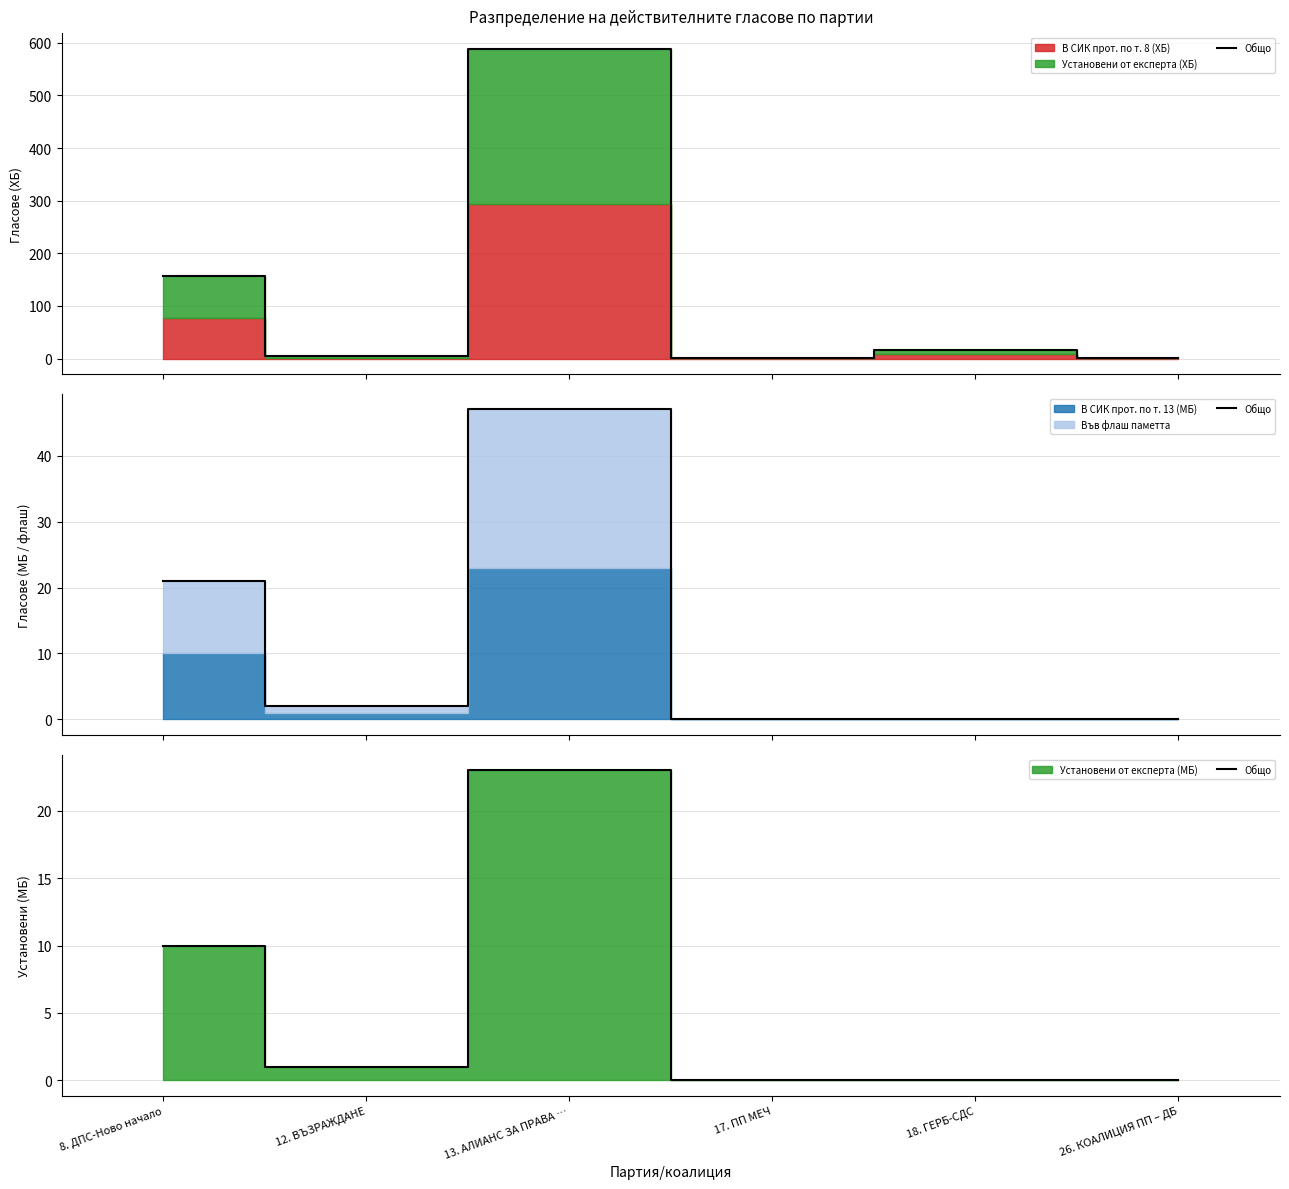

How many interior local peaks (higher than both neighbors) does the data have?

1